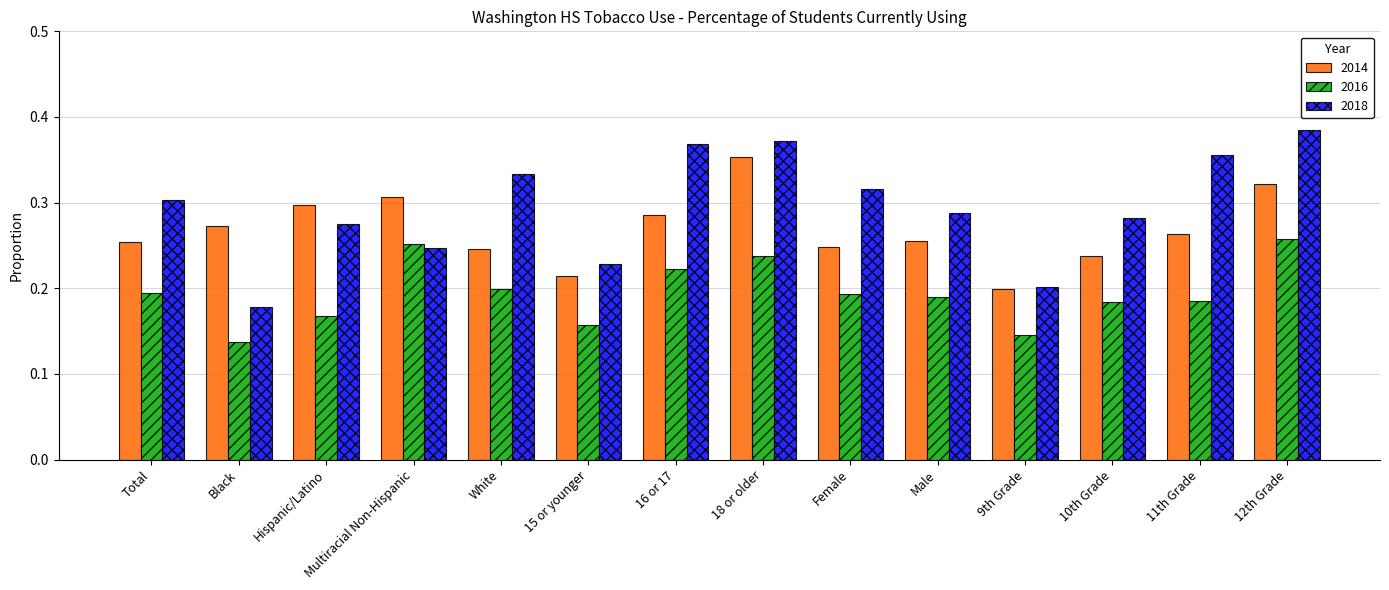

What is the label of the 12th bar from the left?

10th Grade